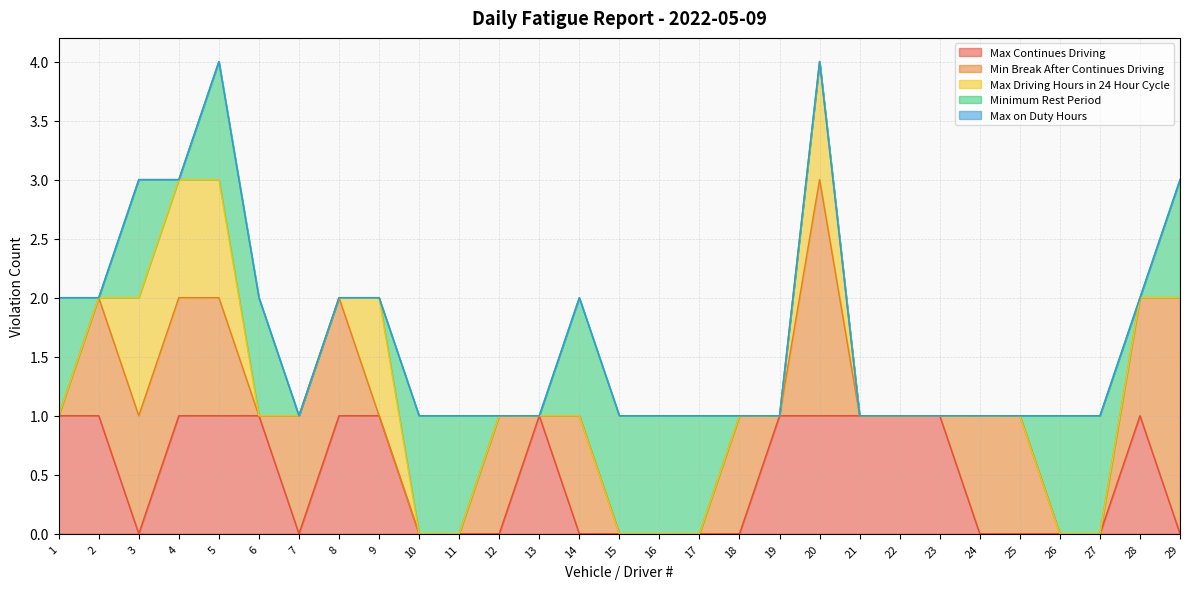

How many Max Driving Hours in 24 Hour Cycle values are between 0 and 1?

29